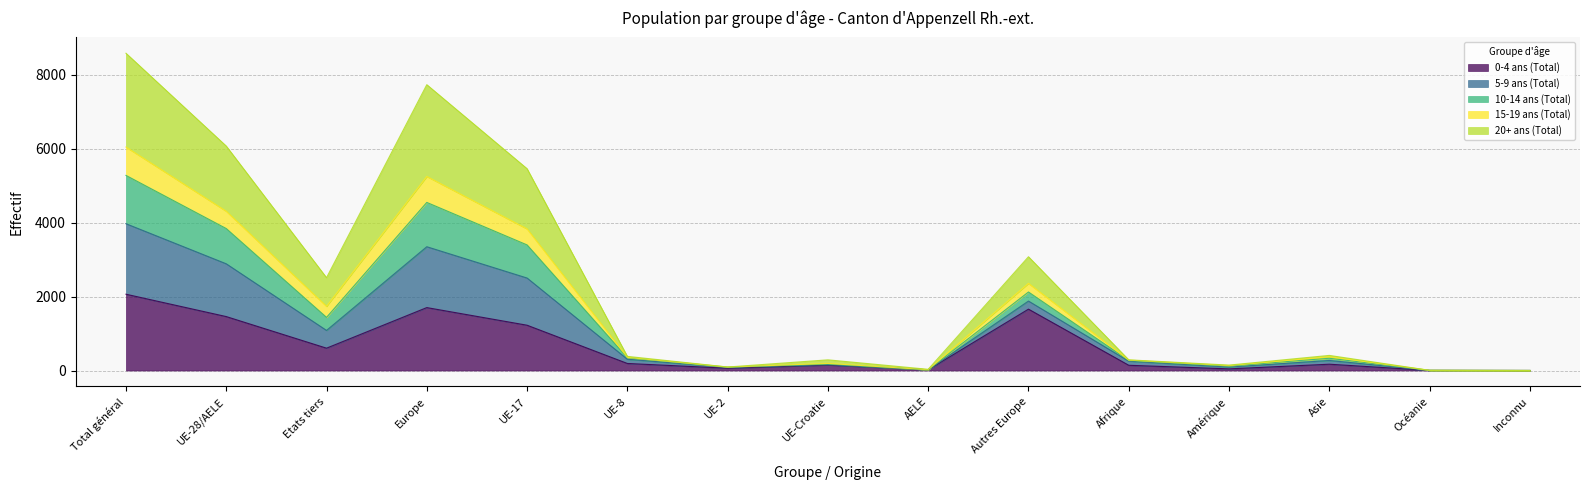

What is the total value across all series at Total général?

8586